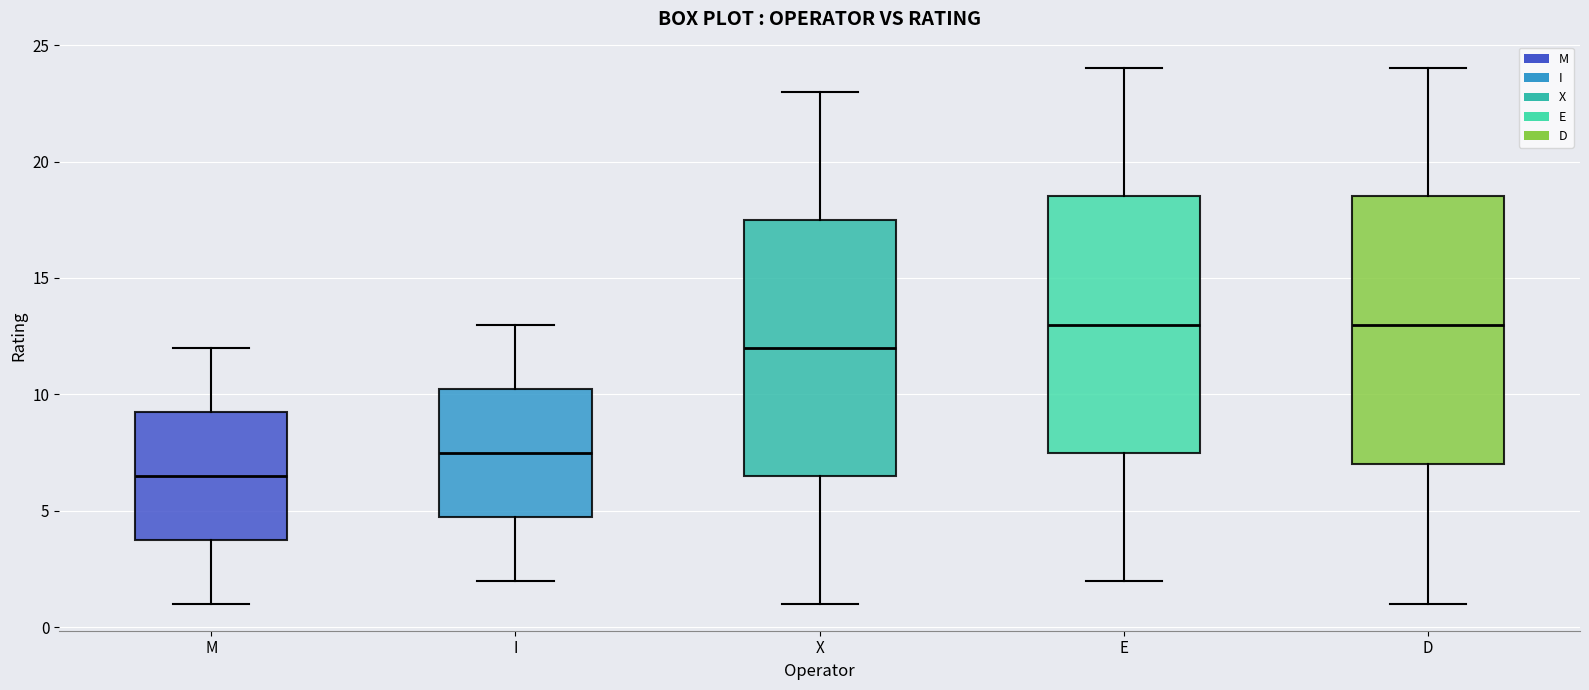

Reading left to right, transcribe this box plot: for each box, give where its median line is, the range the box spans, and where its two whiskers end, as read against the y-axis. The values are not printed on the chart, so give them approximately, as read against the axis.

M: median 6.5, box 4.0 to 9.5, whiskers 1.0 to 12.0
I: median 7.5, box 5.0 to 10.5, whiskers 2.0 to 13.0
X: median 12.0, box 6.5 to 17.5, whiskers 1.0 to 23.0
E: median 13.0, box 7.5 to 18.5, whiskers 2.0 to 24.0
D: median 13.0, box 7.0 to 18.5, whiskers 1.0 to 24.0